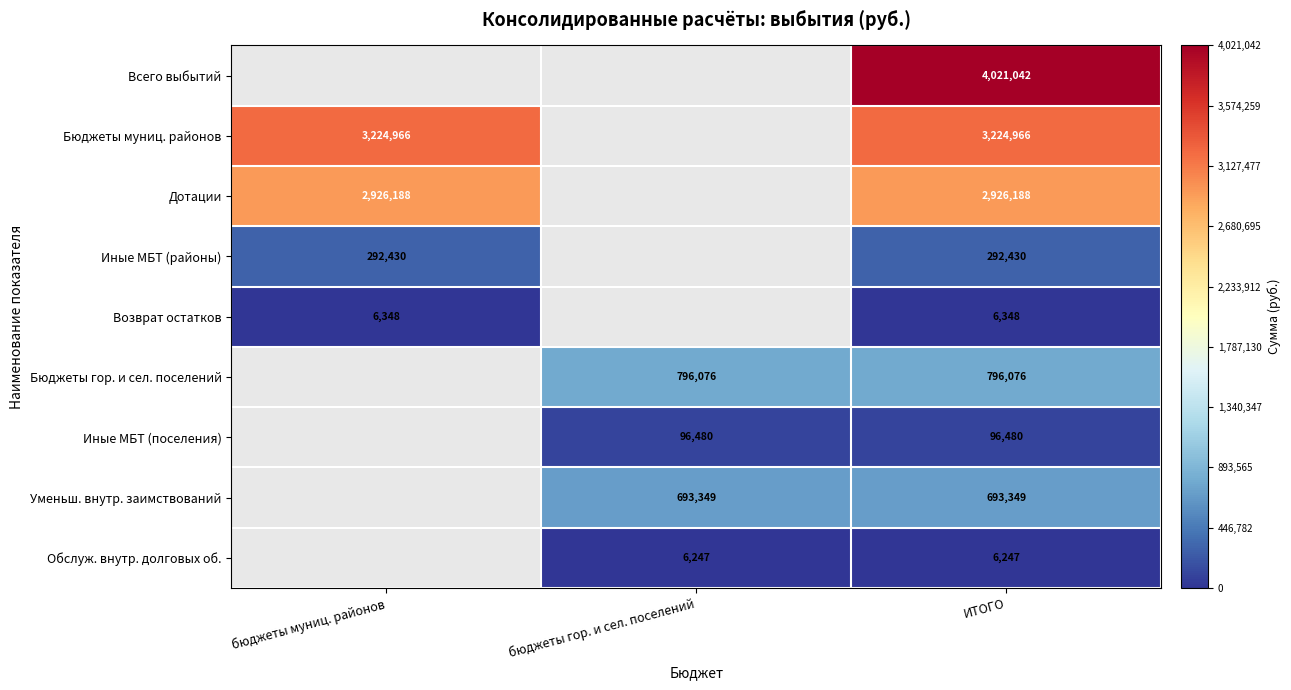

Is the value of Иные МБТ (районы) at бюджеты муниц. районов greater than the value of Обслуж. внутр. долговых об. at бюджеты гор. и сел. поселений?

Yes